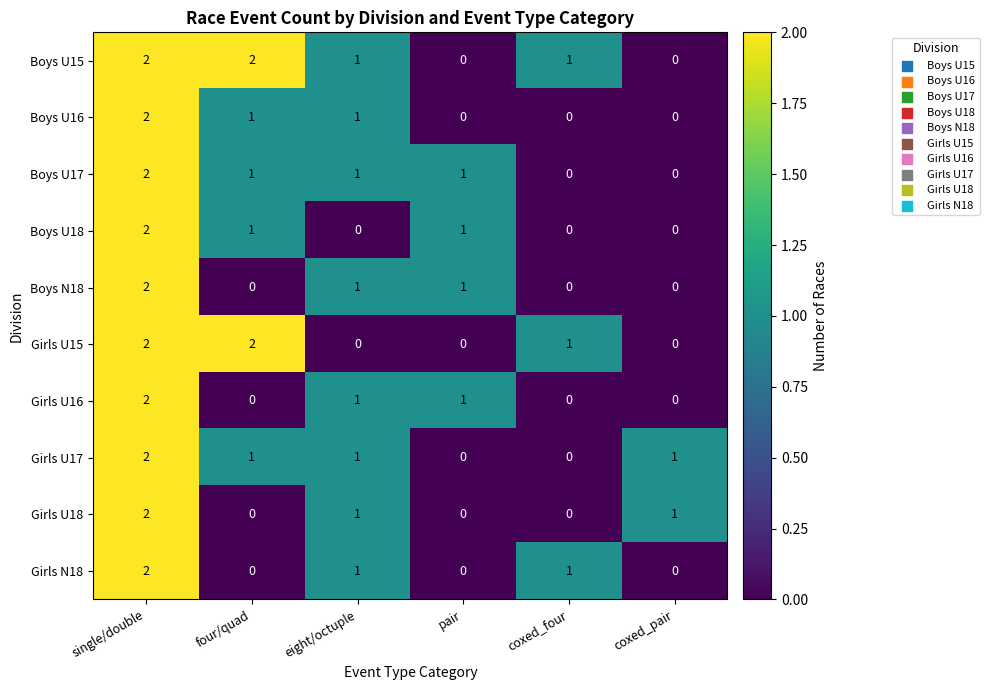

Where does the Girls U16 series first go above 1?

single/double